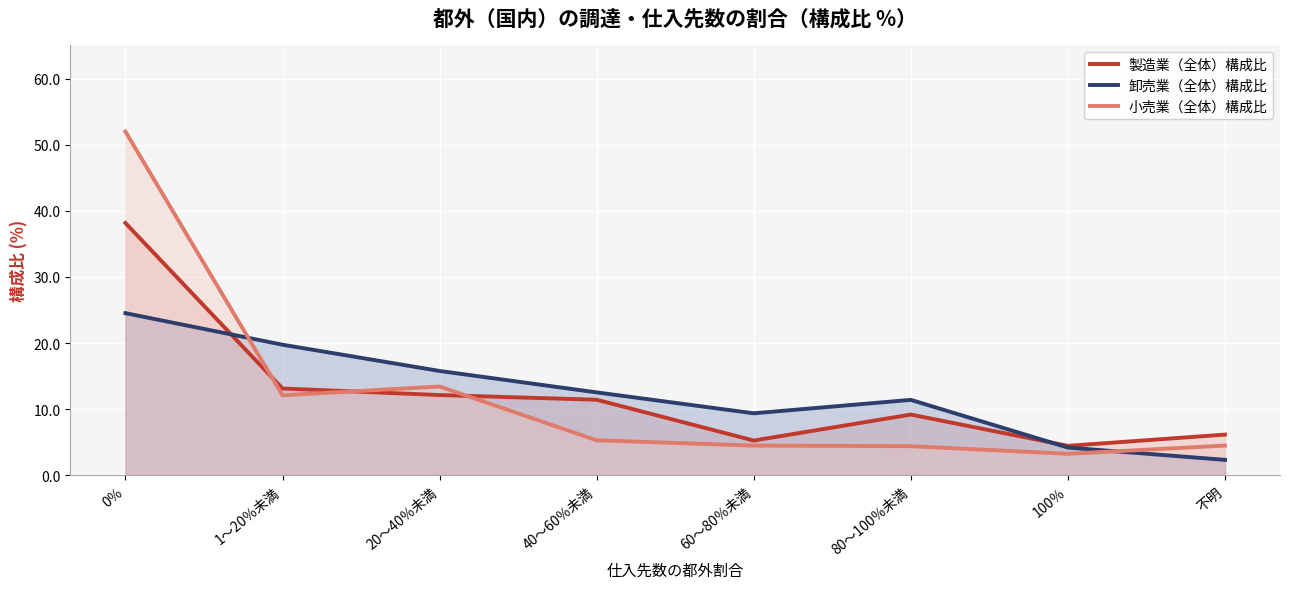

Between 1～20％未満 and 20～40％未満, which is larger?

1～20％未満